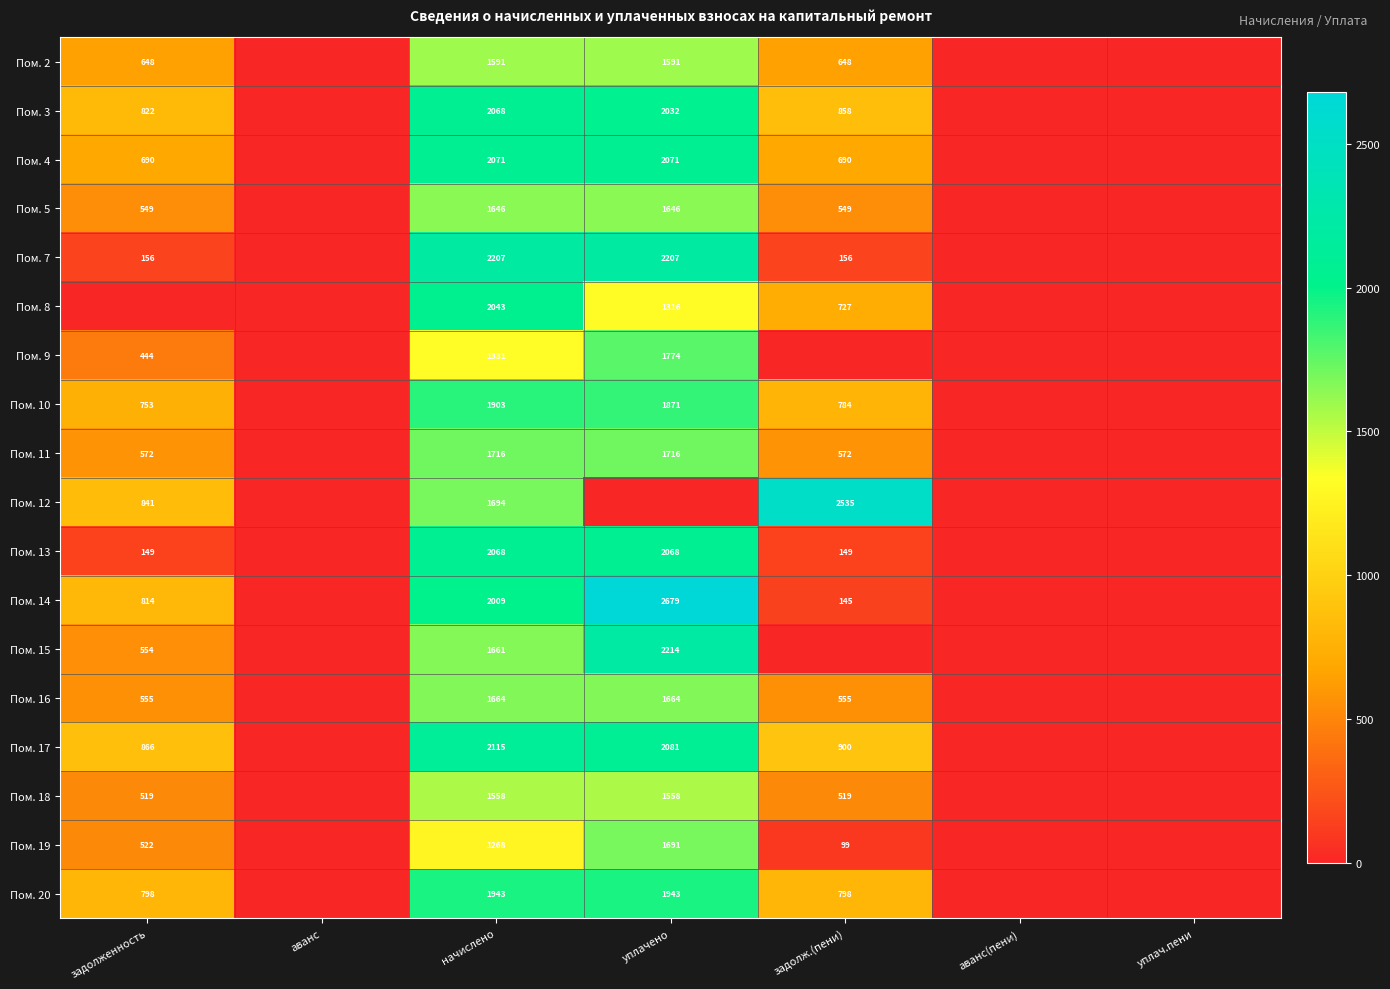

True or false: Пом. 2 has a value of 648 at задолженность.

True